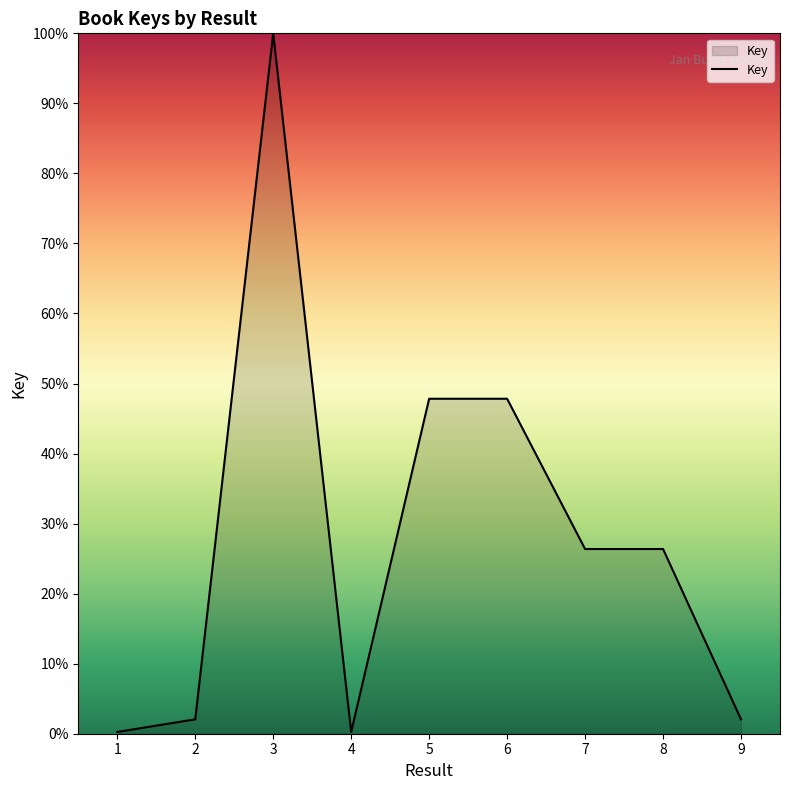

What value does the data have at 7?

26.4